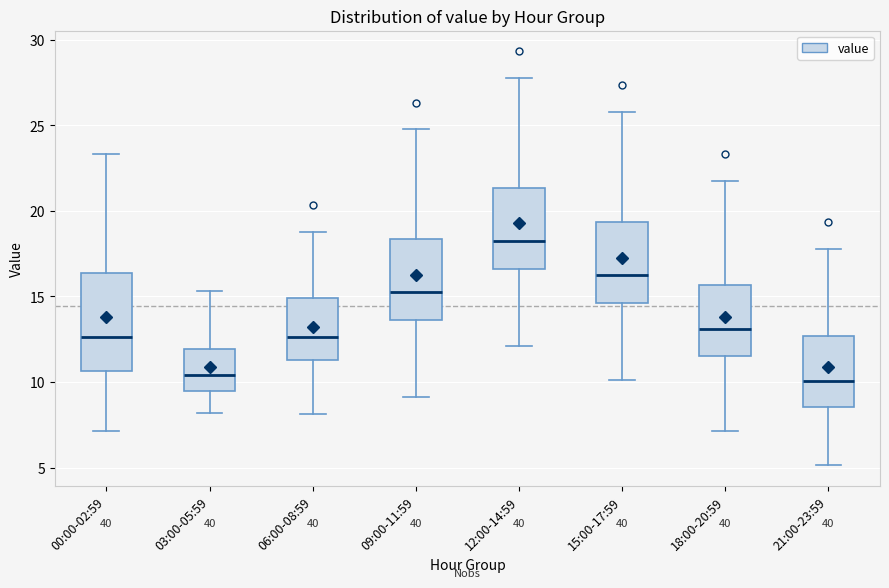

Where is the lower edge of the box for 21:00-23:59 on the y-axis? The values are not printed on the chart, so give them approximately, as read against the axis.

8.5